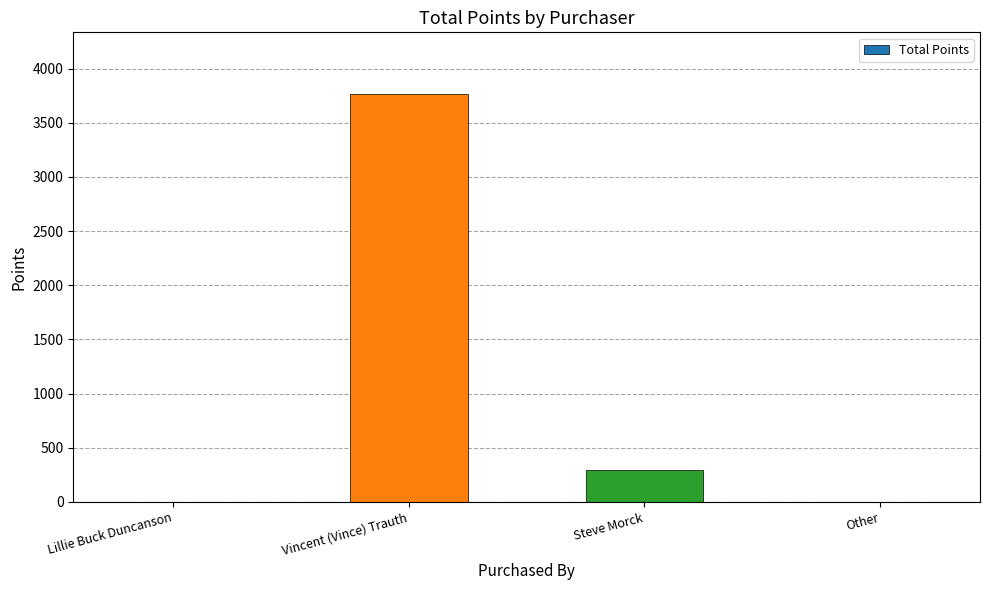

True or false: the data shows -2331 at Other.

False